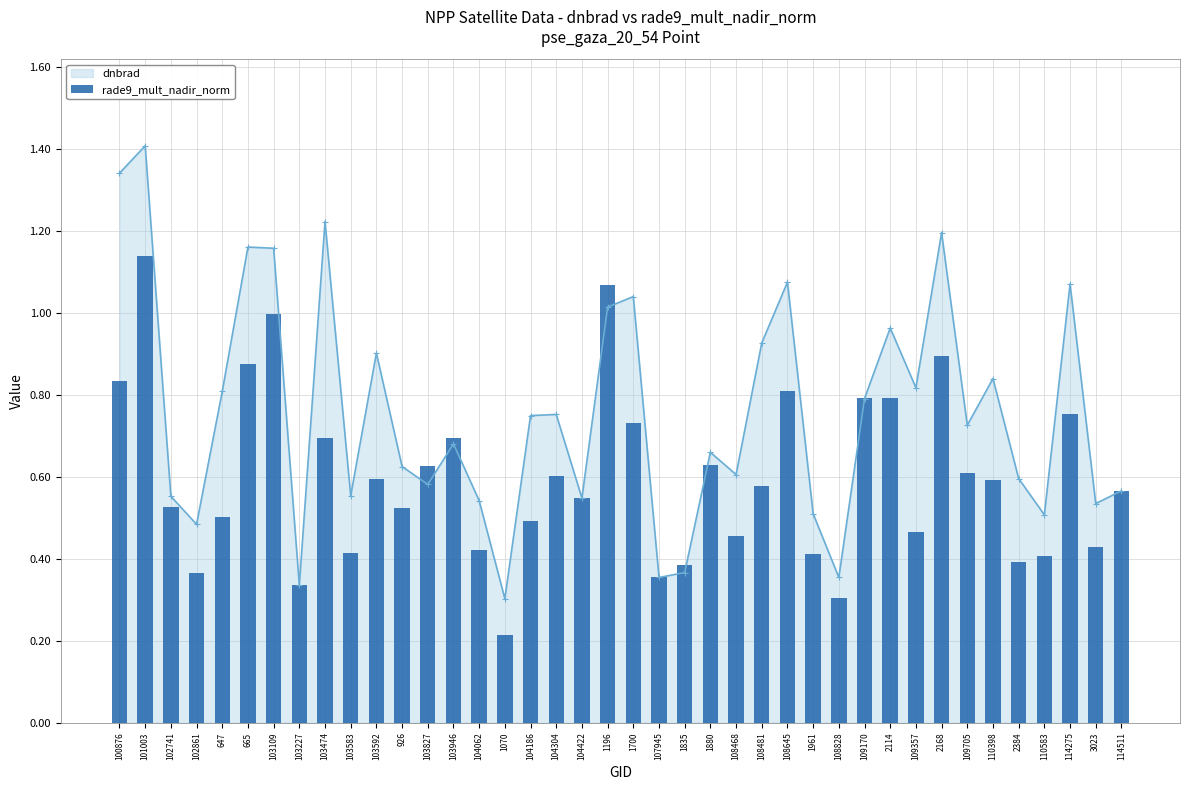

What is the change in value from 103592 to 104186?

-0.1